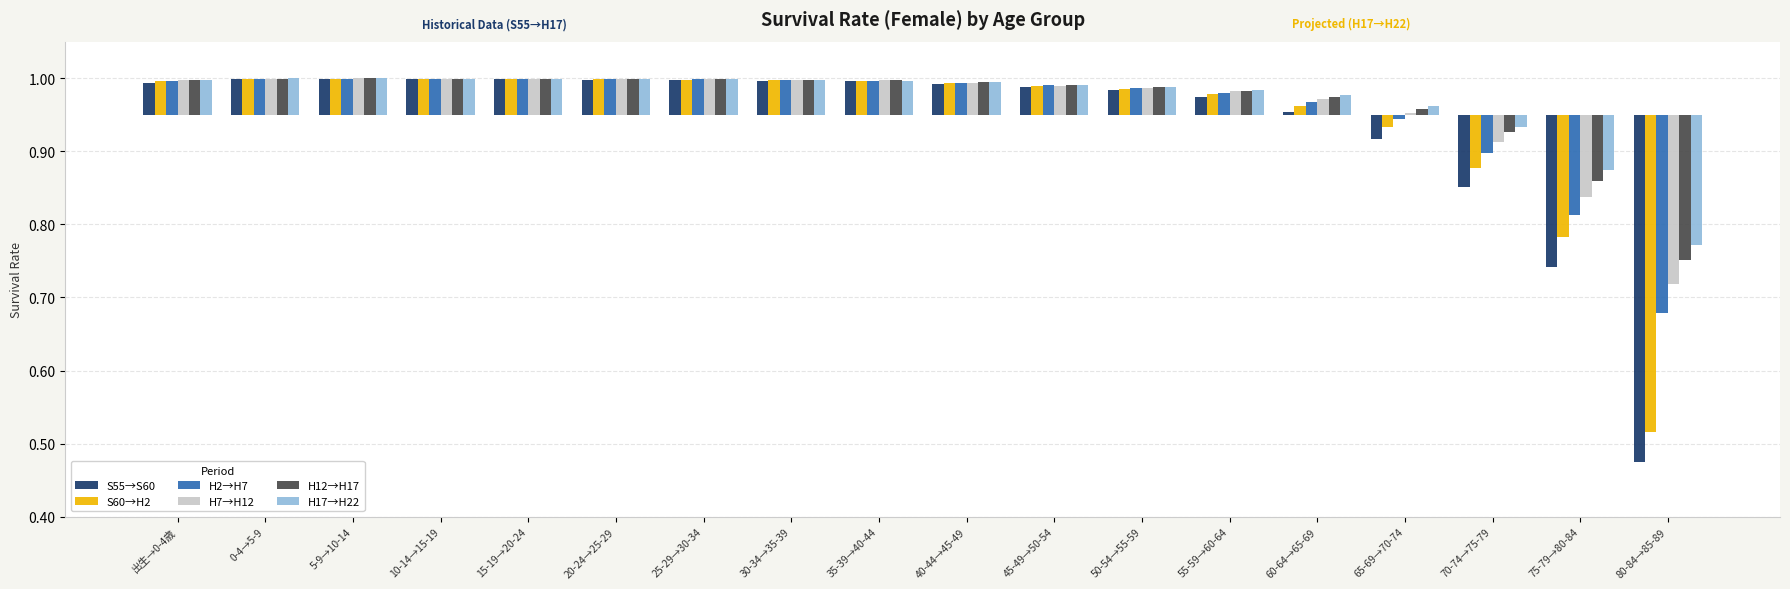

Between 40-44→45-49 and 70-74→75-79, which is larger?

40-44→45-49